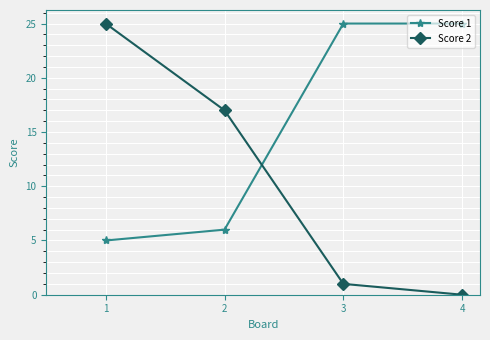

What is the spread (max minus min) of values at 2?

11